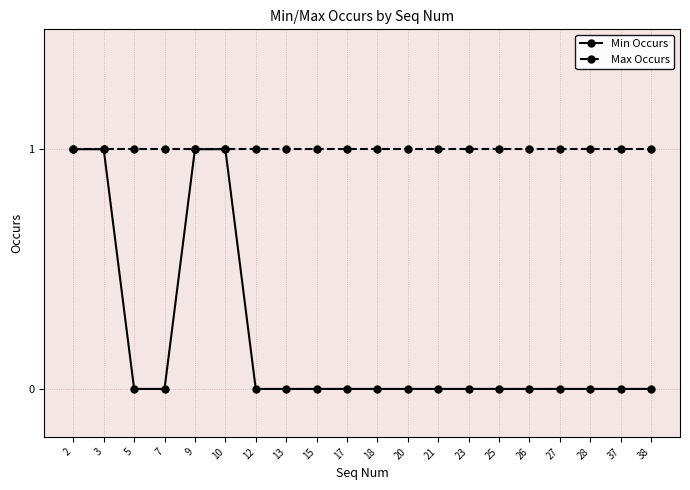

What is the total value across all series at 38?

1